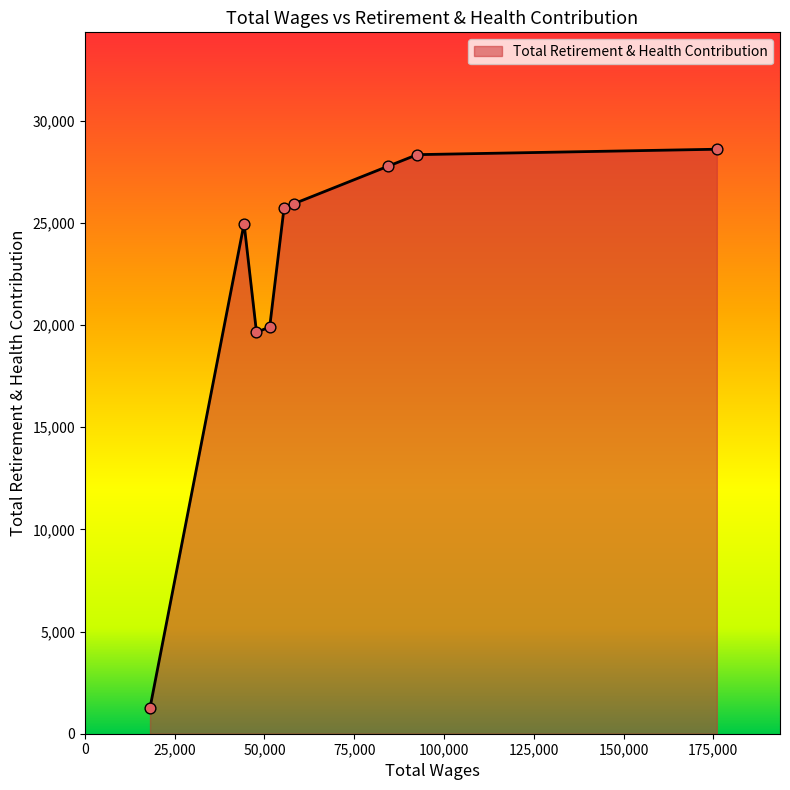

What is the difference between the maximum and minimum values?

27340